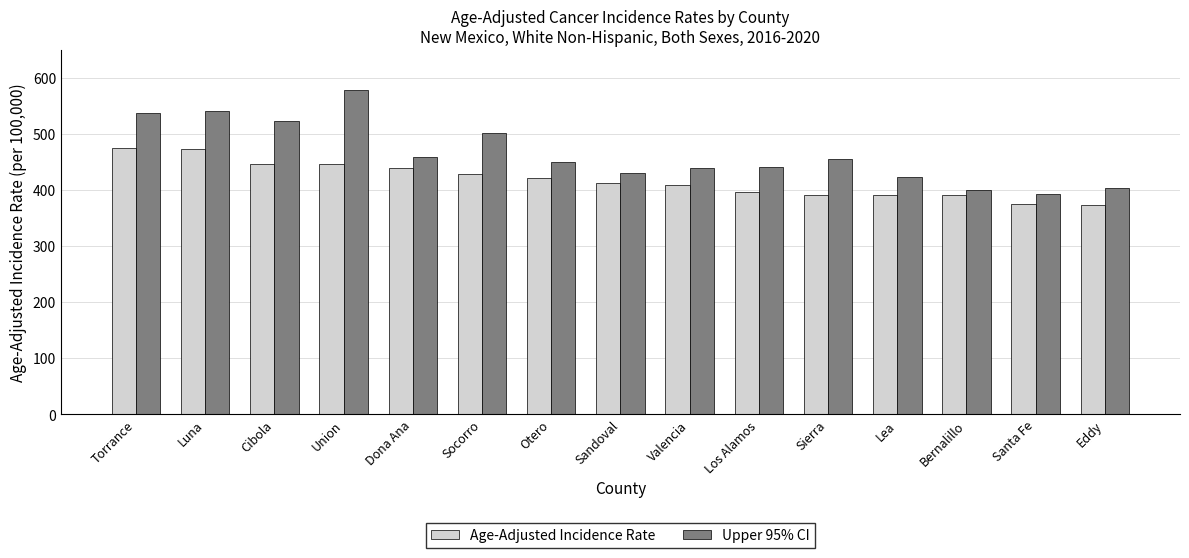

What is the value of the Age-Adjusted Incidence Rate bar at the 1st from the left?

474.5